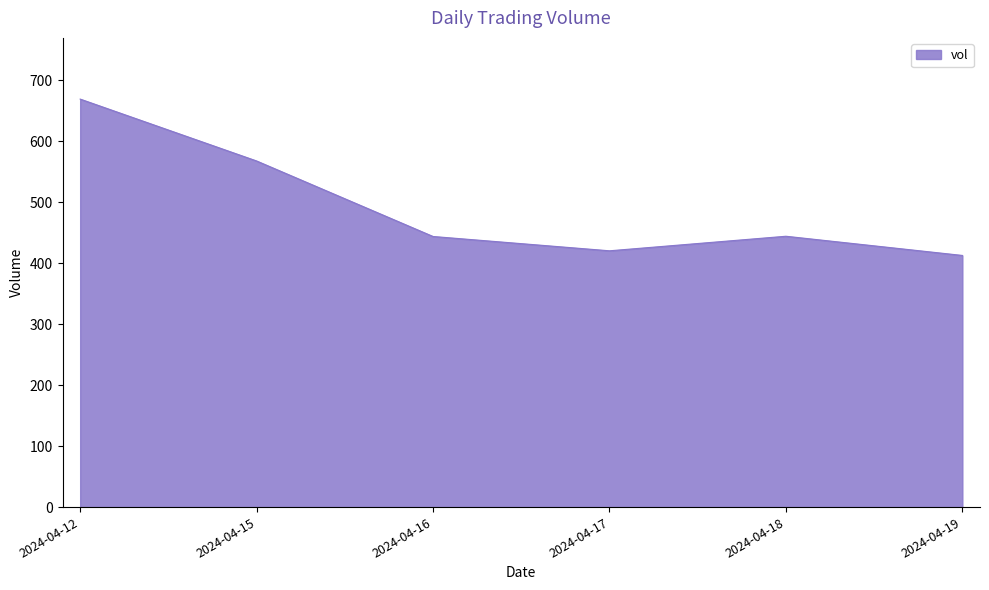

What is the sum of all values?

2956.9